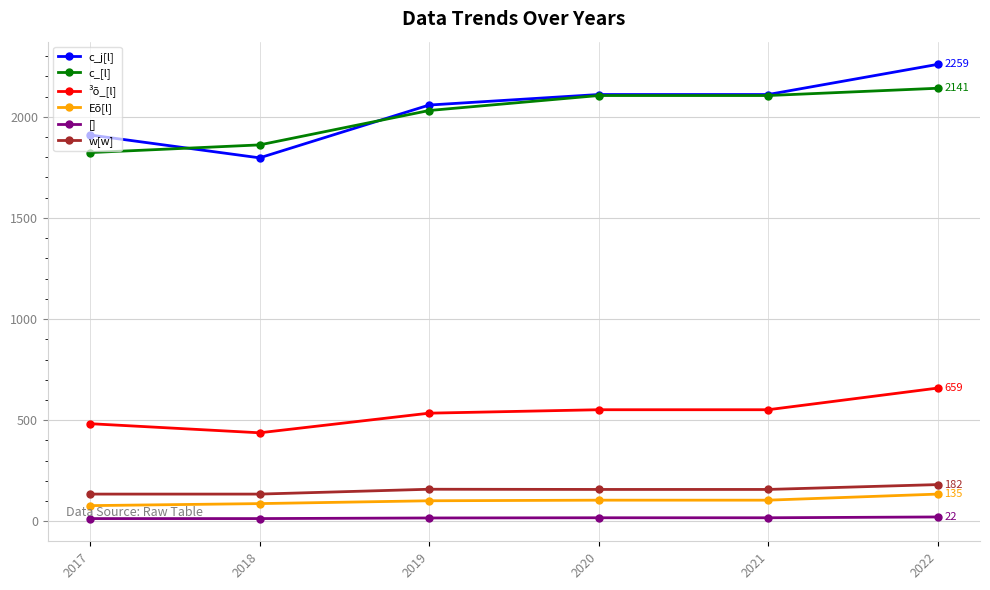

List the series in order of their peak value, lowest first.

[], Eõ[l], w[w], ³õ_[l], c_[l], c_j[l]